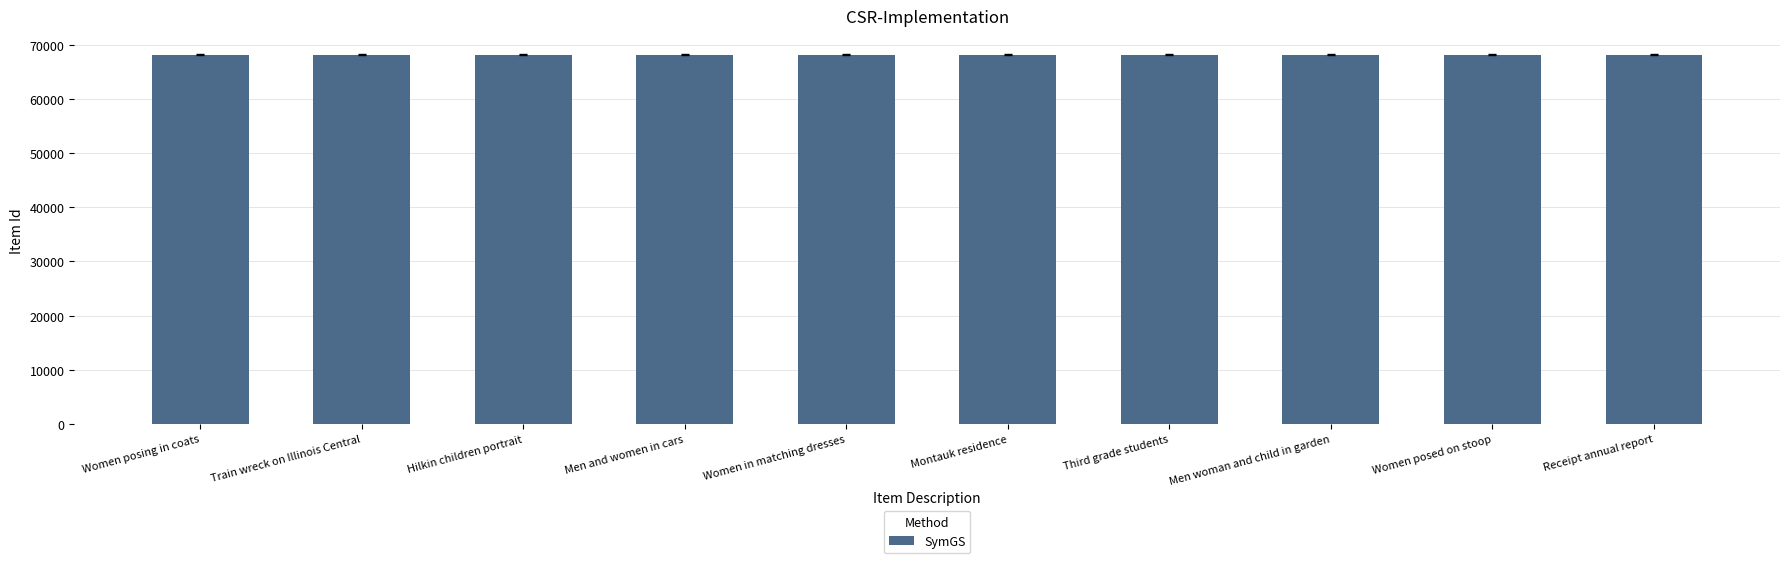

What is the smallest value displayed?

68300